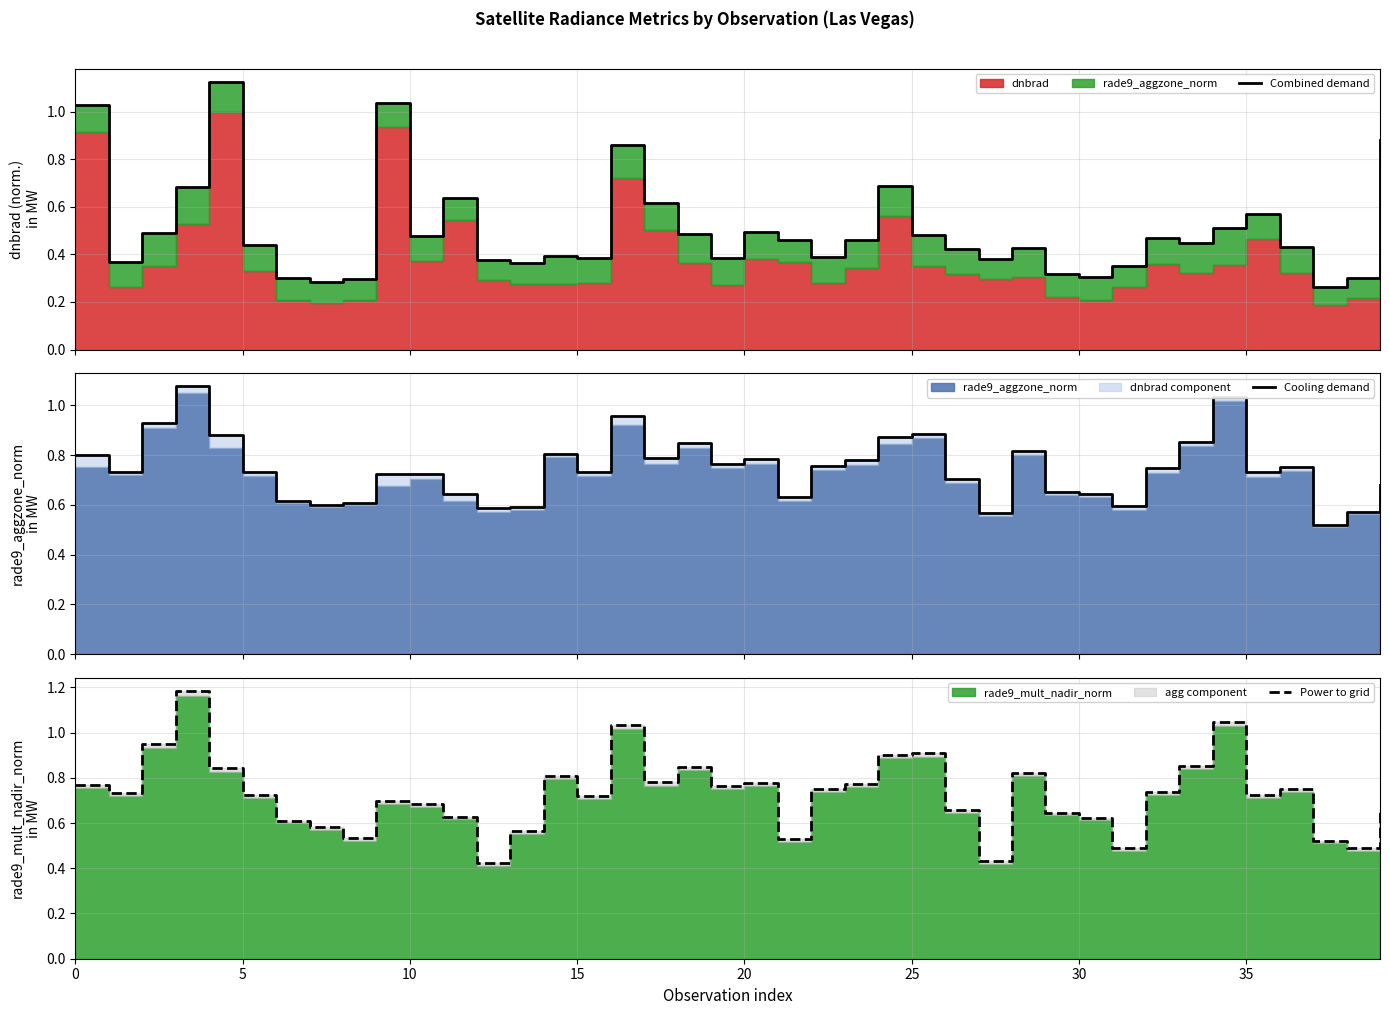

Which label corresponds to the smallest value in the chart?

37